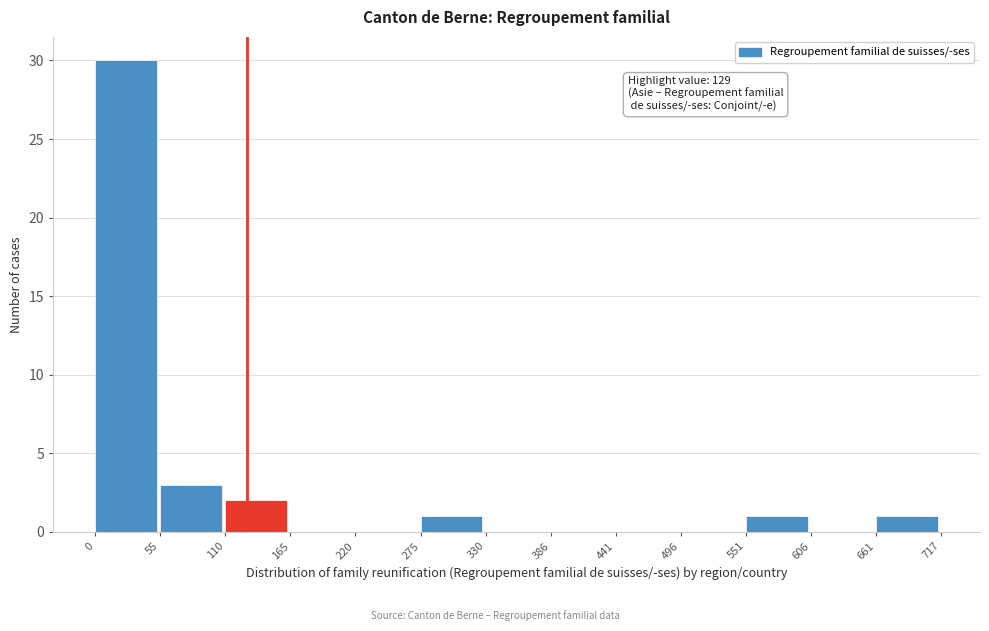

Which range on the x-axis has the tallest bar?

0 to 55